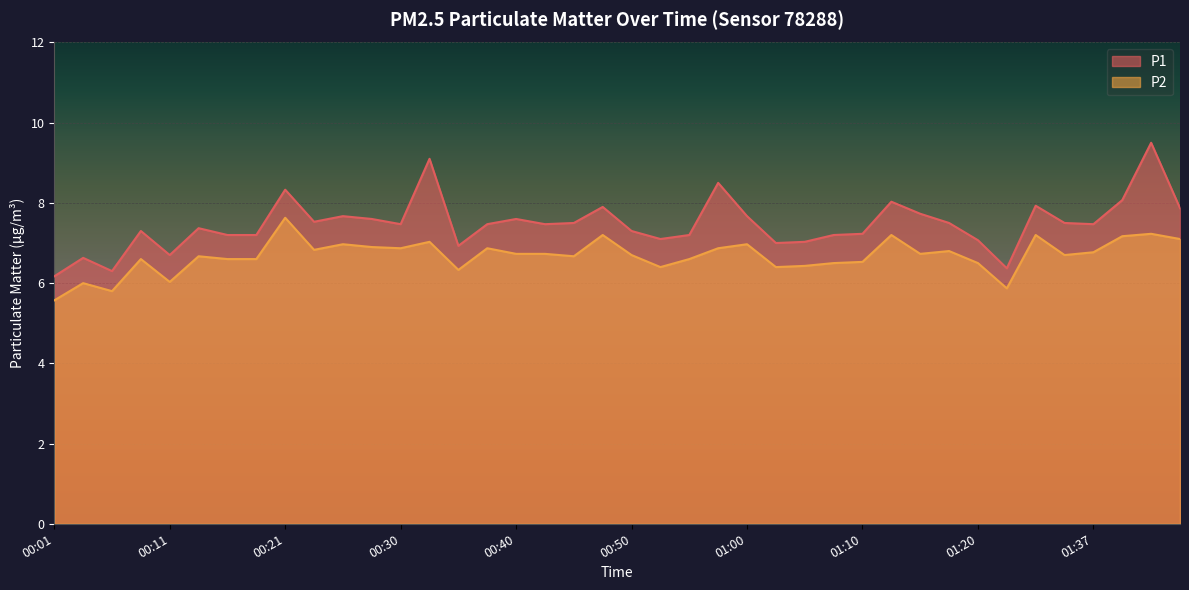

What is the difference between the maximum and minimum values in the P2 series?

2.1